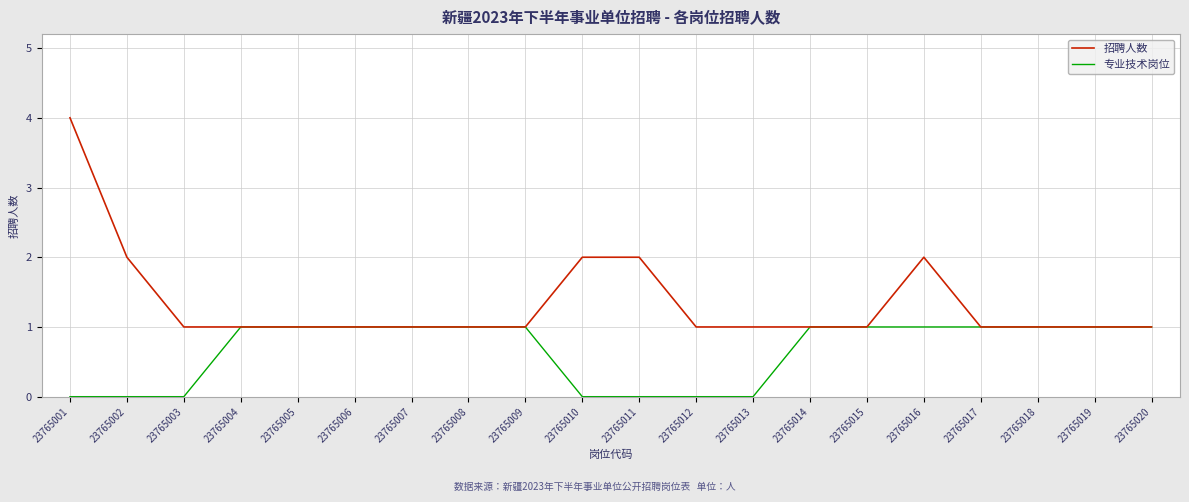

The 招聘人数 series shows 7 at 23765001. True or false?

False